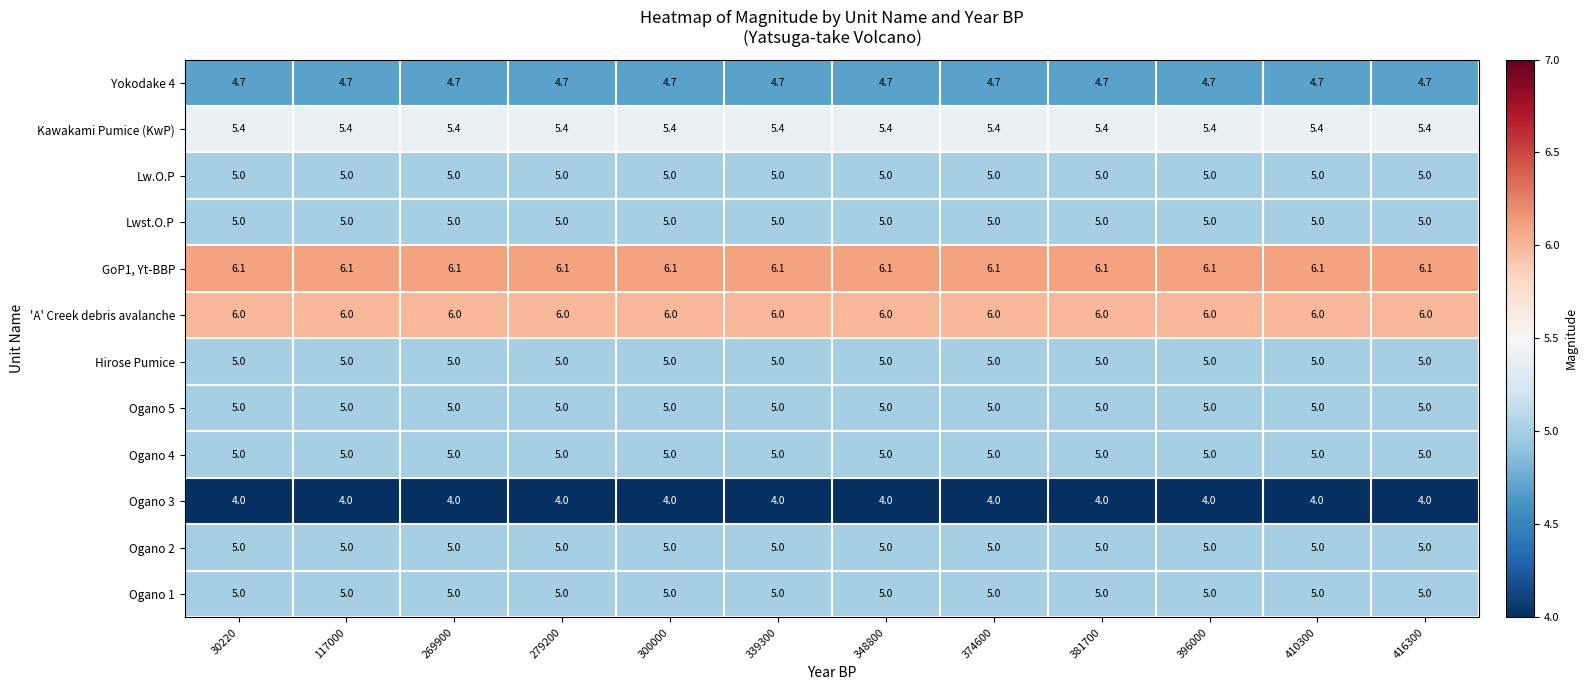

What value does the Ogano 1 series have at 410300?

5.0